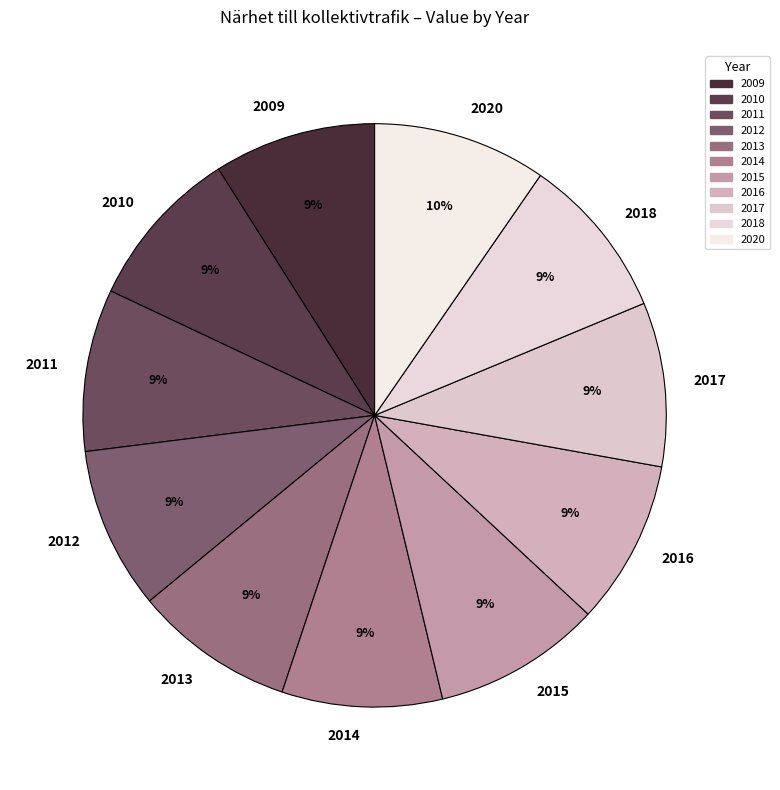

To the nearest percent, what percentage of the pie is 2014?

9%